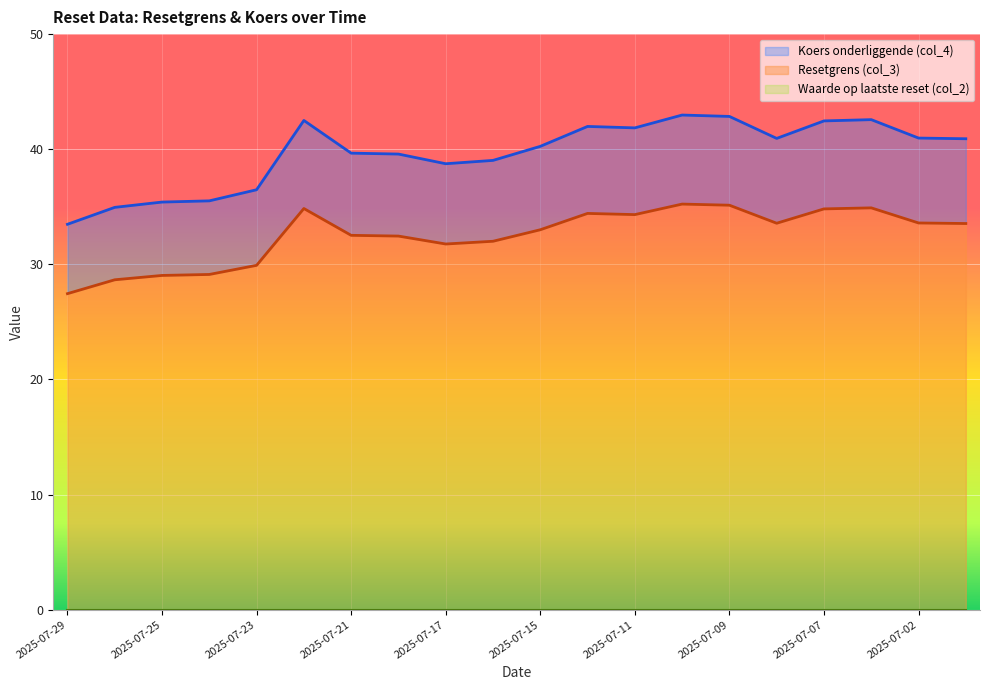

List the labels in order of Koers onderliggende (col_4) value, smallest first.

2025-07-29, 2025-07-28, 2025-07-25, 2025-07-24, 2025-07-23, 2025-07-17, 2025-07-16, 2025-07-18, 2025-07-21, 2025-07-15, 2025-07-01, 2025-07-08, 2025-07-02, 2025-07-11, 2025-07-14, 2025-07-07, 2025-07-22, 2025-07-03, 2025-07-09, 2025-07-10